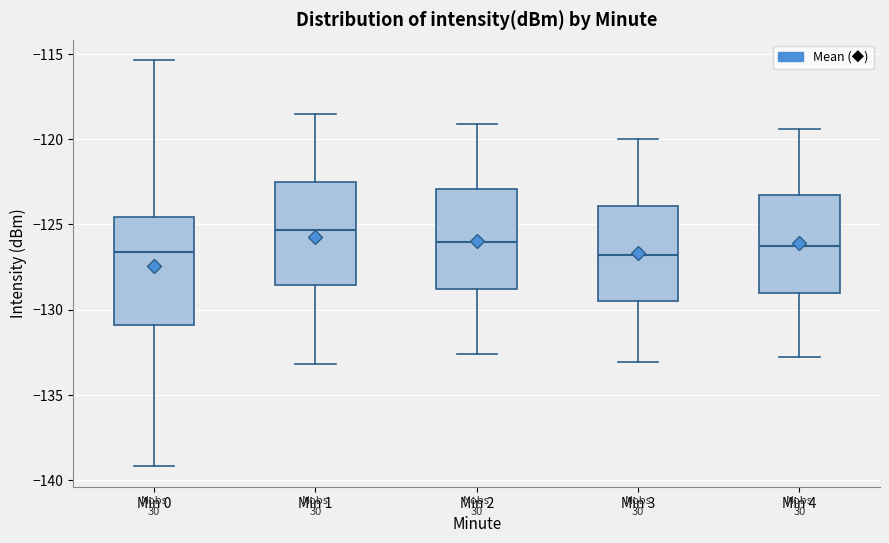

Reading left to right, read every box against the y-axis: the position of its median line, the range the box covers, and the ends of its whiskers. The values are not printed on the chart, so give them approximately, as read against the axis.

Min 0: median -126.5, box -131.0 to -124.5, whiskers -139.0 to -115.5
Min 1: median -125.5, box -128.5 to -122.5, whiskers -133.0 to -118.5
Min 2: median -126.0, box -129.0 to -123.0, whiskers -132.5 to -119.0
Min 3: median -127.0, box -129.5 to -124.0, whiskers -133.0 to -120.0
Min 4: median -126.0, box -129.0 to -123.0, whiskers -133.0 to -119.5